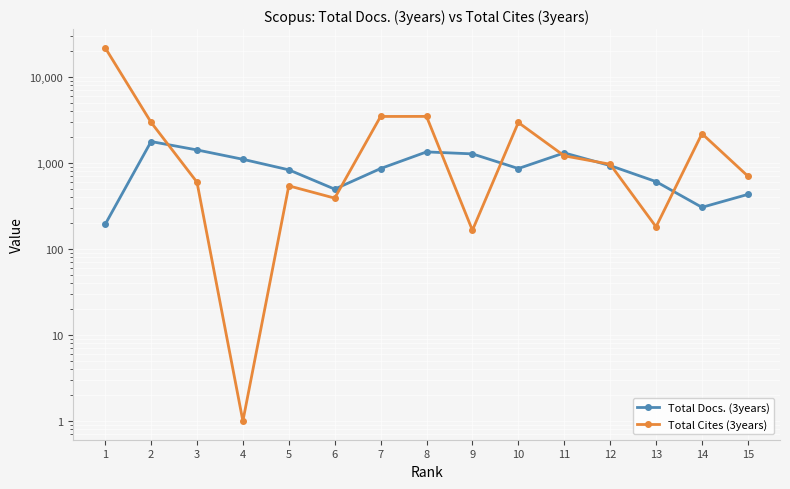

Between 2 and 12, which series saw the biggest shift?

Total Cites (3years)